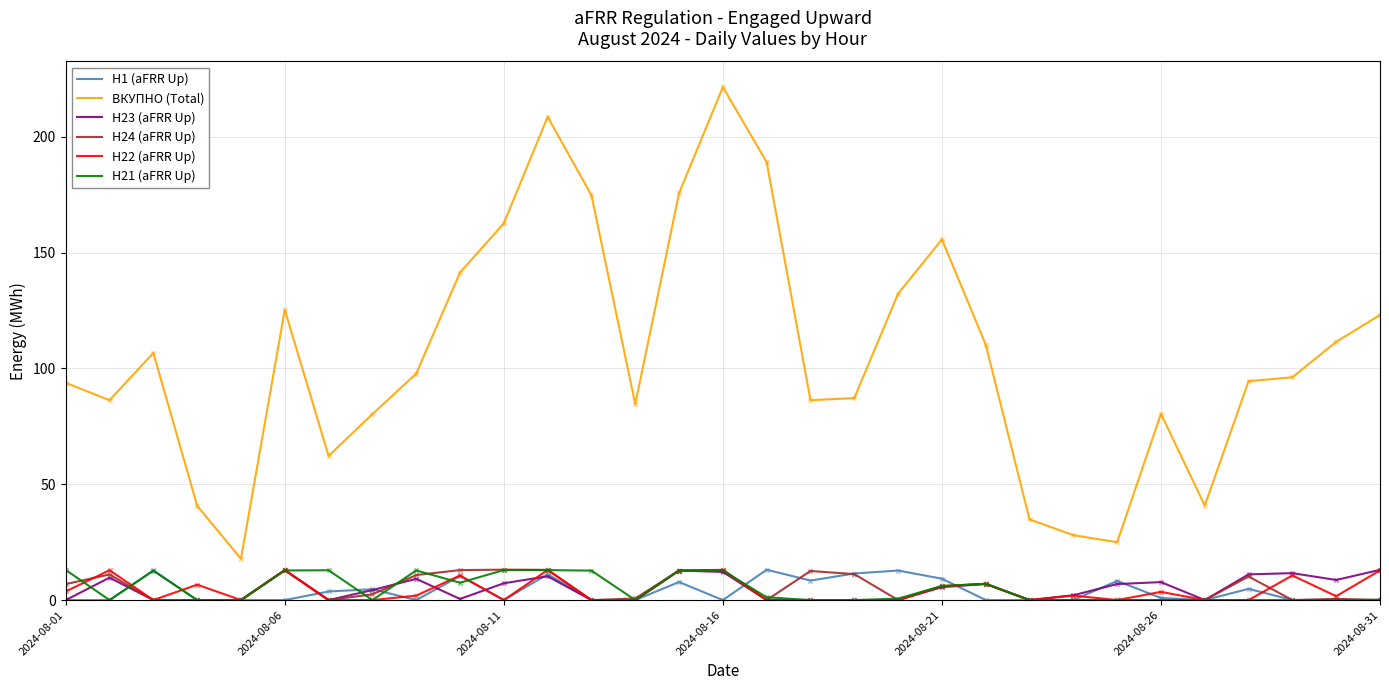

Which series has the largest total across all categories?

ВКУПНО (Total)